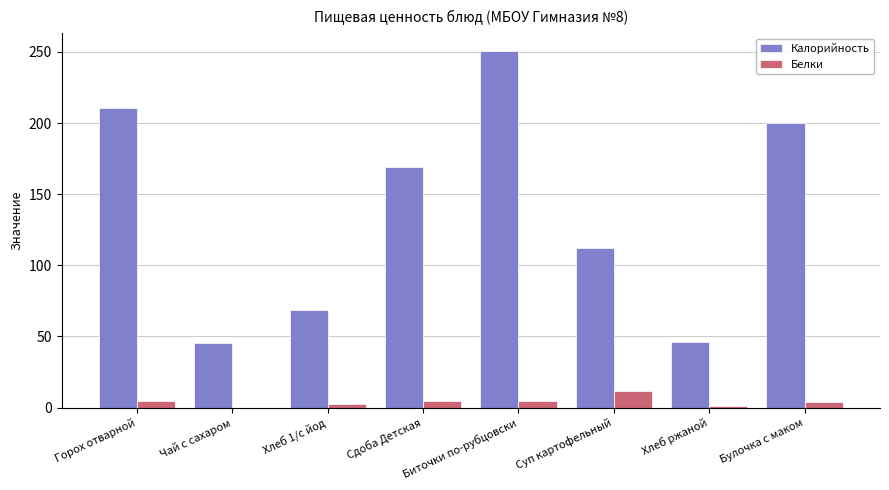

How many groups of bars are there?

8